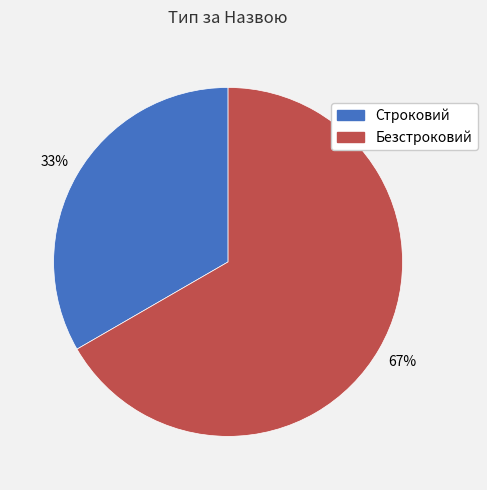

To the nearest percent, what portion does Строковий represent?

33%